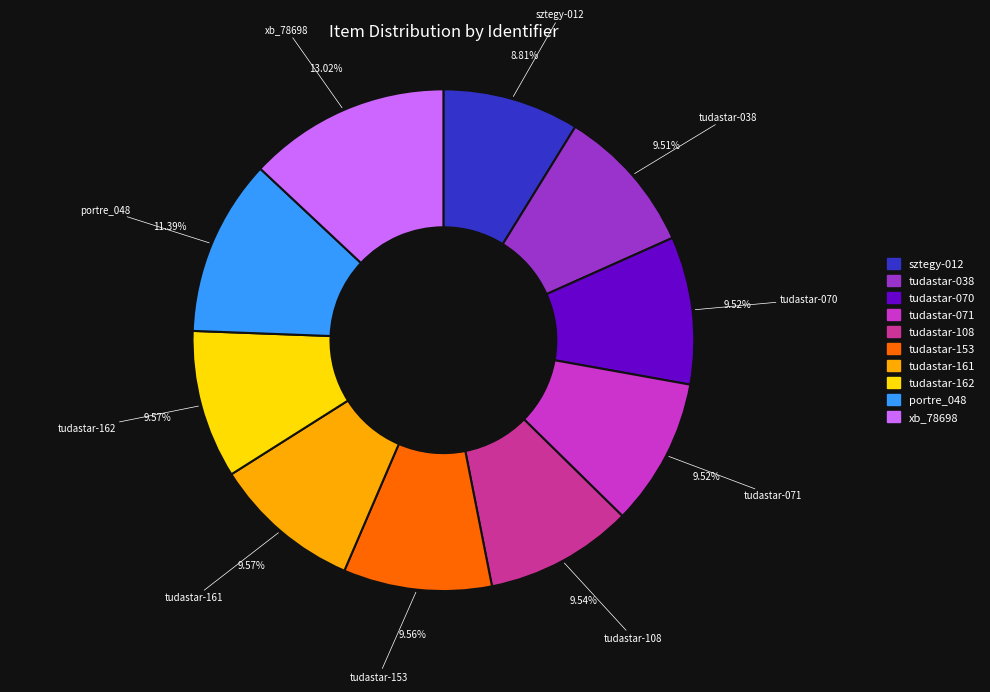

Between tudastar-038 and portre_048, which is larger?

portre_048